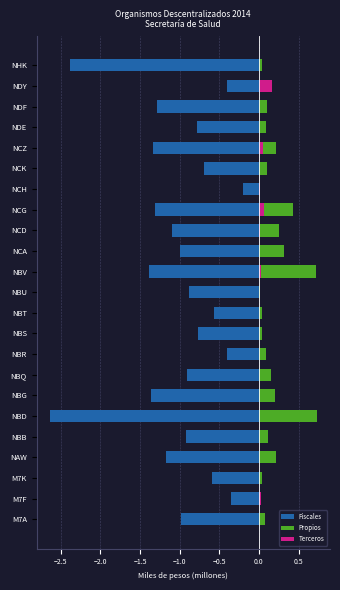

Does the chart contain any negative values?

Yes